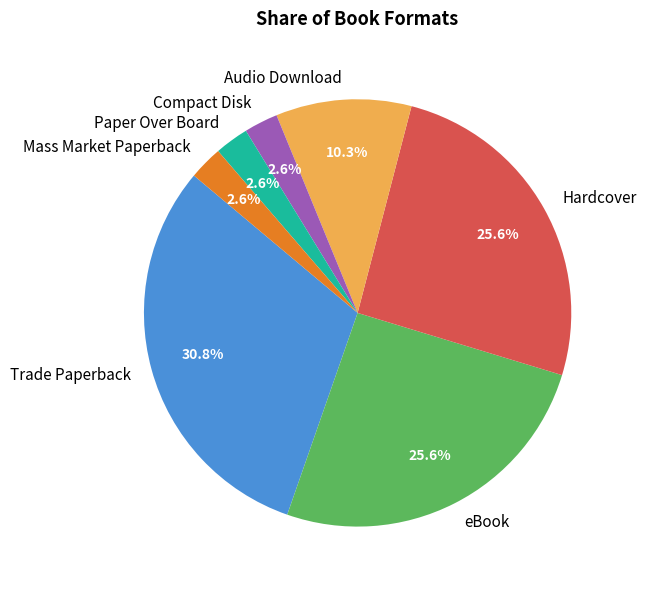

Is Hardcover the majority of the pie?

No